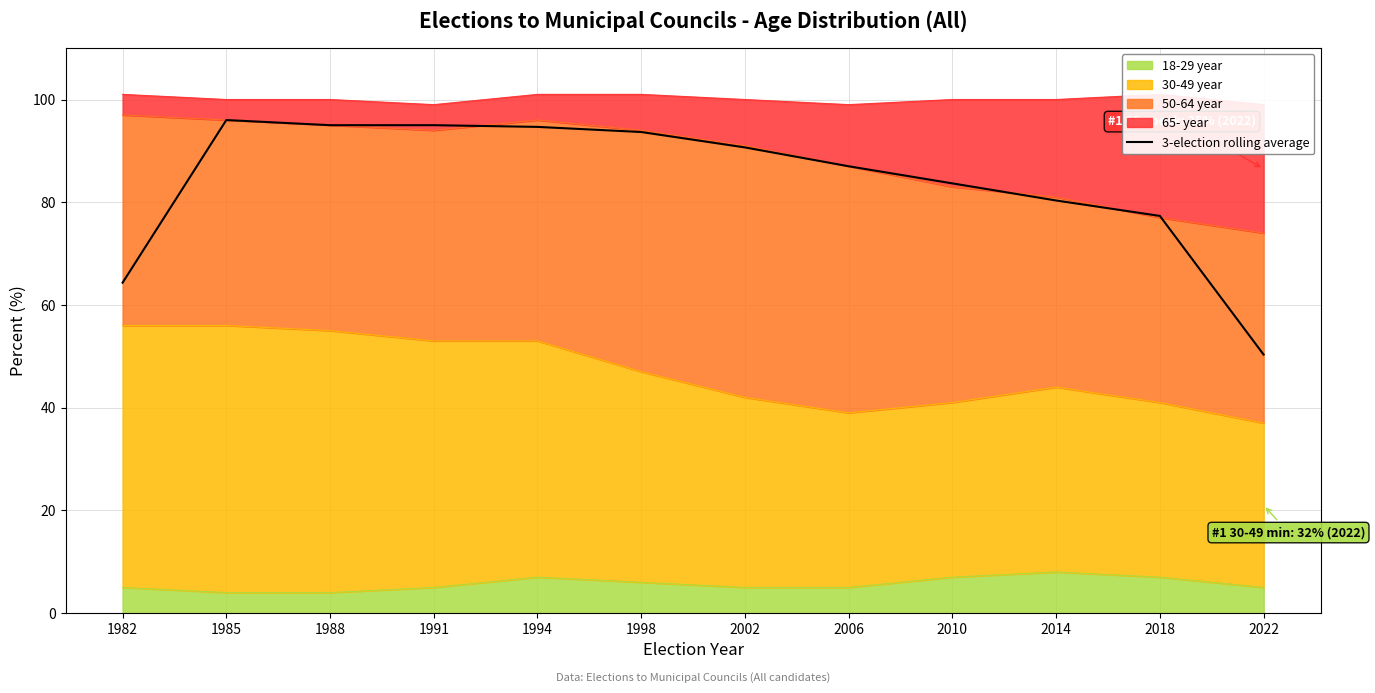

Is it true that the value at 2014 is 80.3?

True